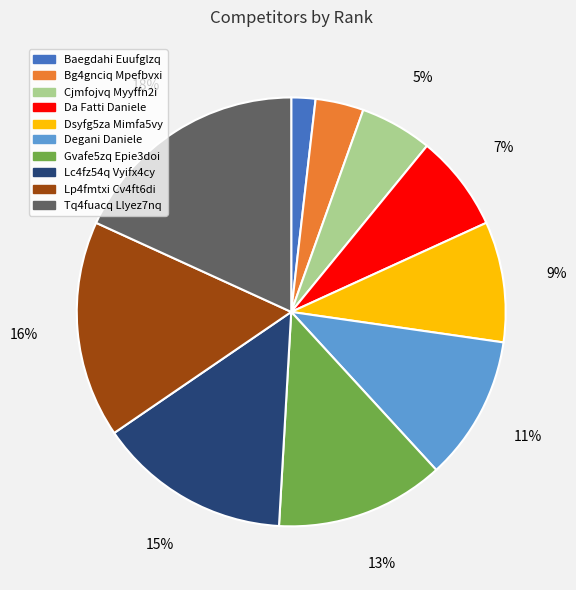

What is the largest slice in the pie chart?

Tq4fuacq Llyez7nq